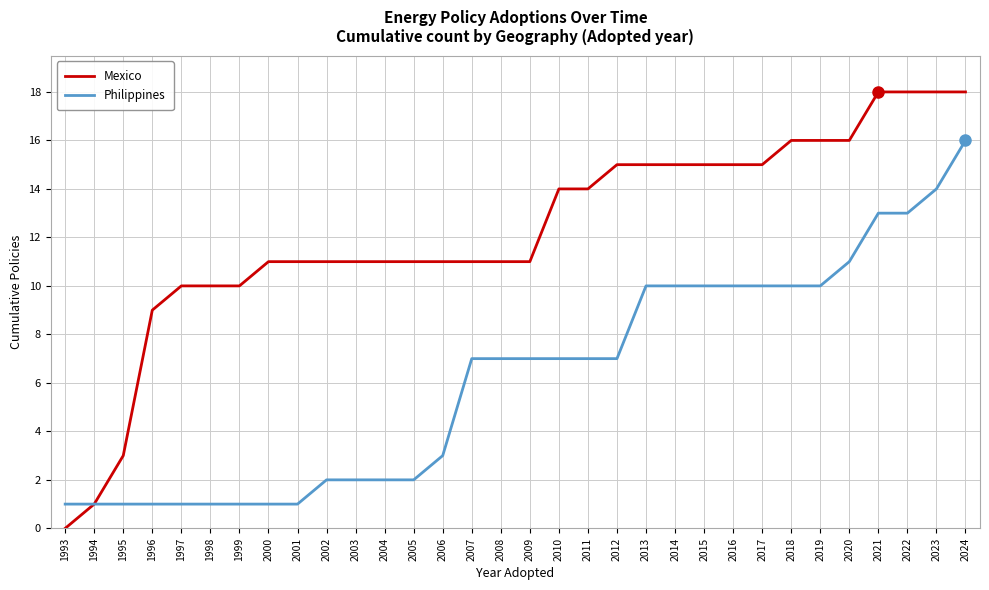

Count the number of categories in the chart.

32